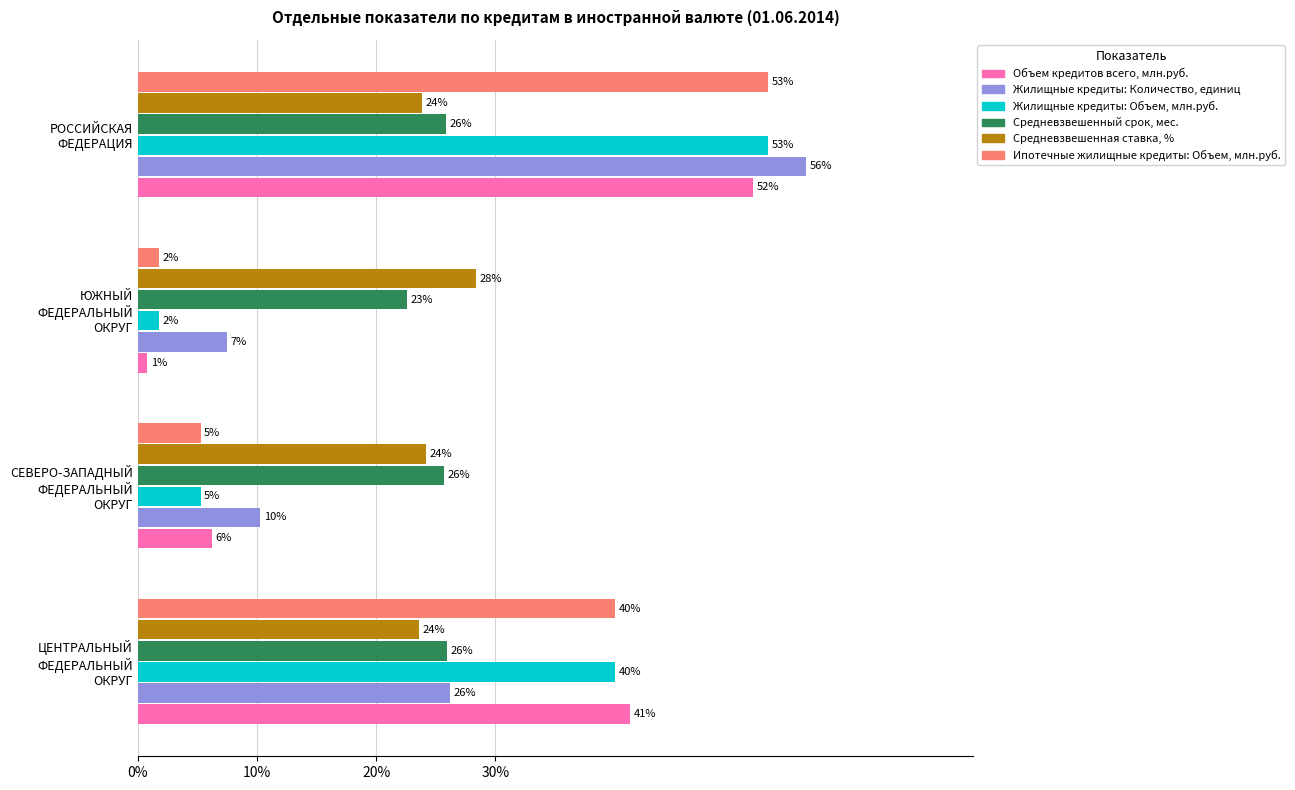

What are all the series names shown in the legend?

Объем кредитов всего, млн.руб., Жилищные кредиты: Количество, единиц, Жилищные кредиты: Объем, млн.руб., Средневзвешенный срок, мес., Средневзвешенная ставка, %, Ипотечные жилищные кредиты: Объем, млн.руб.